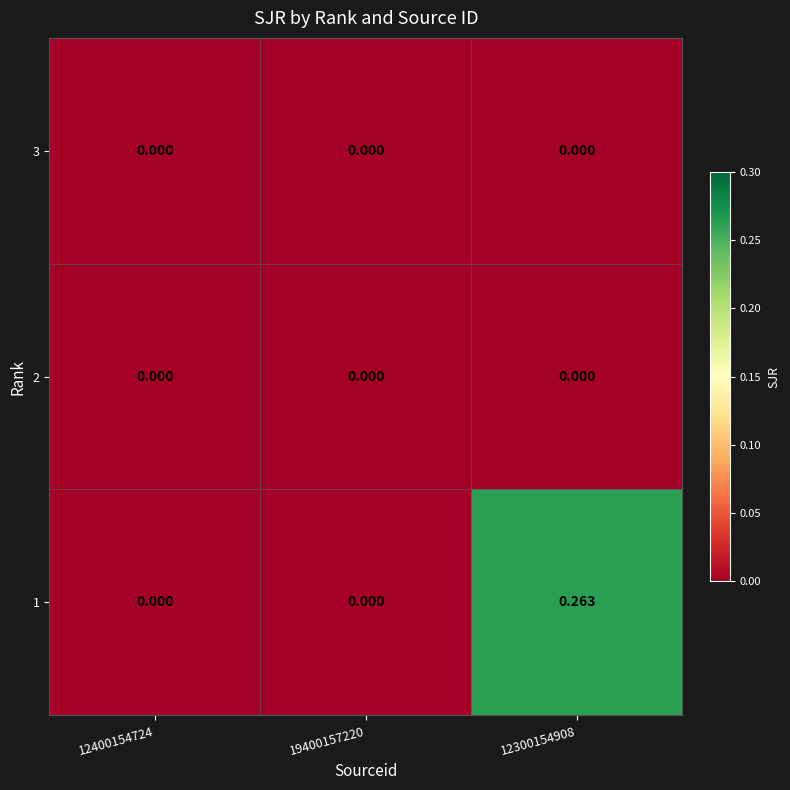

Reading left to right, extract all data points from this chart.

3: 12400154724=0.0	19400157220=0.0	12300154908=0.0
2: 12400154724=0.0	19400157220=0.0	12300154908=0.0
1: 12400154724=0.0	19400157220=0.0	12300154908=0.3